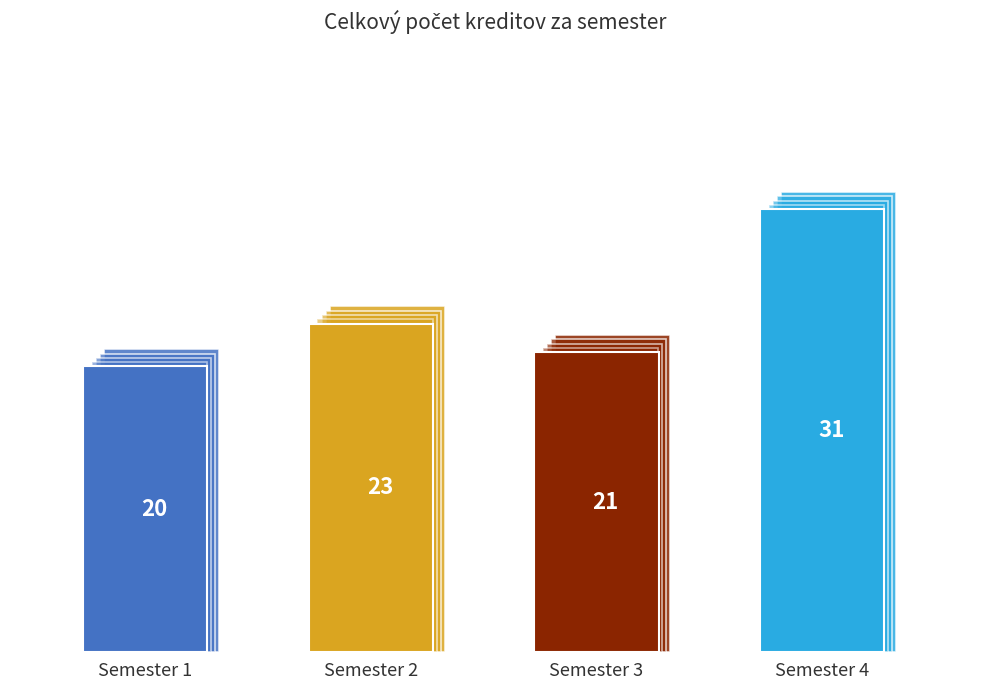

List the labels in order of value, largest first.

Semester 4, Semester 2, Semester 3, Semester 1